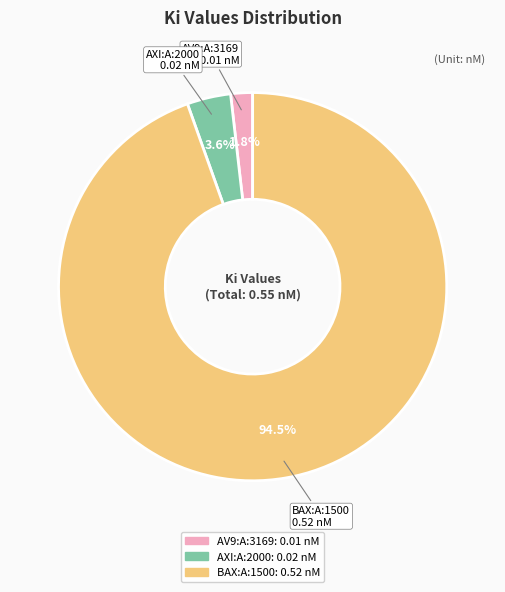

To the nearest percent, what percentage of the pie is AV9:A:3169?

2%